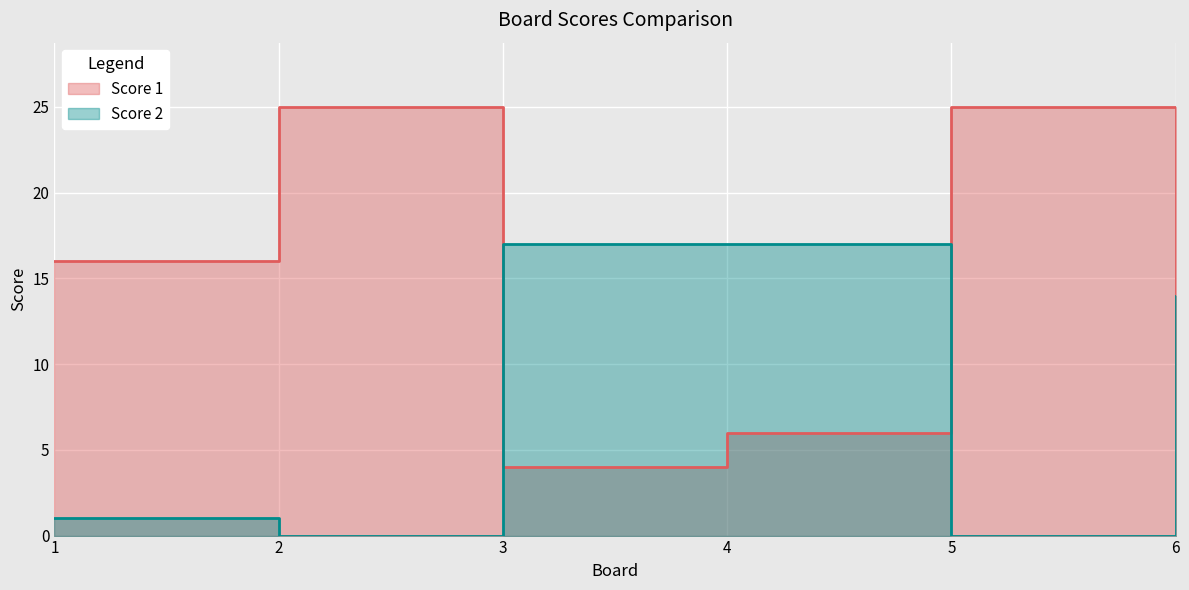

What is the minimum value for Score 1?

4